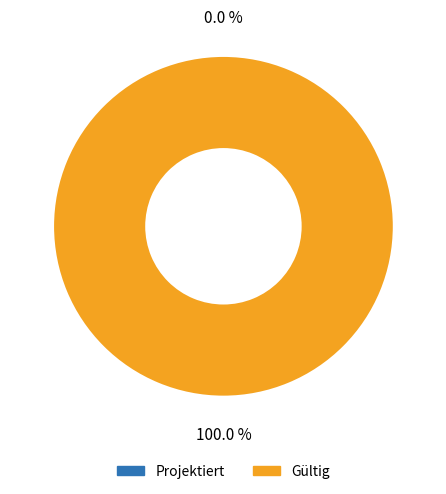

What is the change in value from 0 to 1?

+1